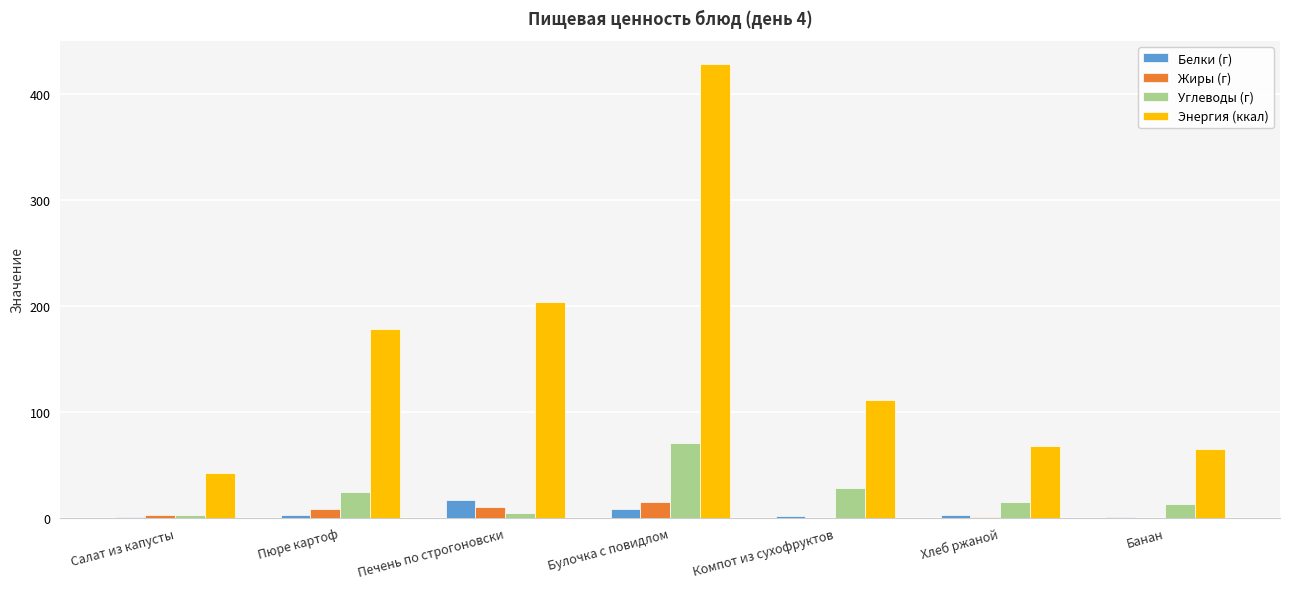

Which series has the largest total across all categories?

Энергия (ккал)